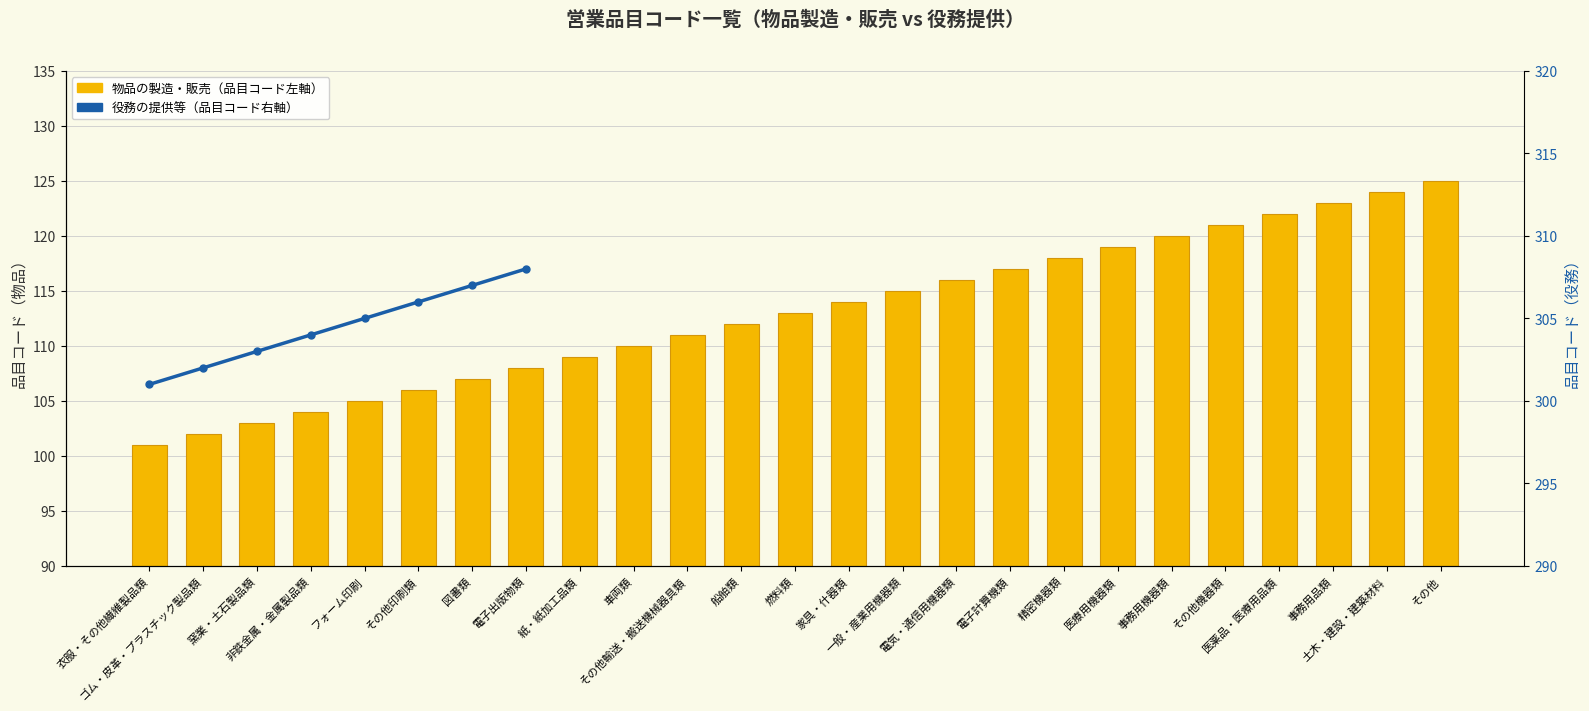

What is the average value?

113